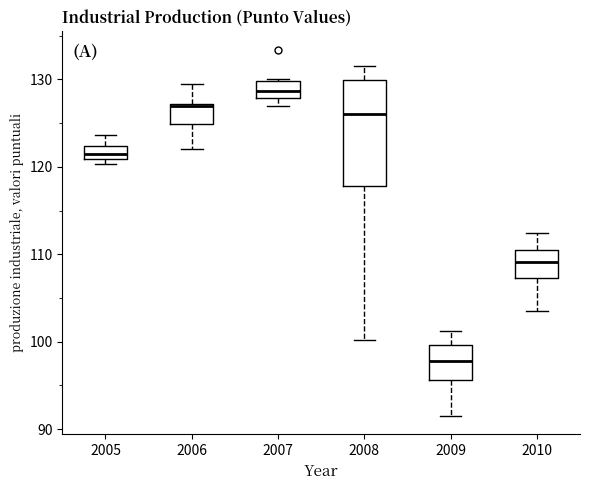

Where does the lower whisker of the box at x = 2010 end on the y-axis? The values are not printed on the chart, so give them approximately, as read against the axis.

104